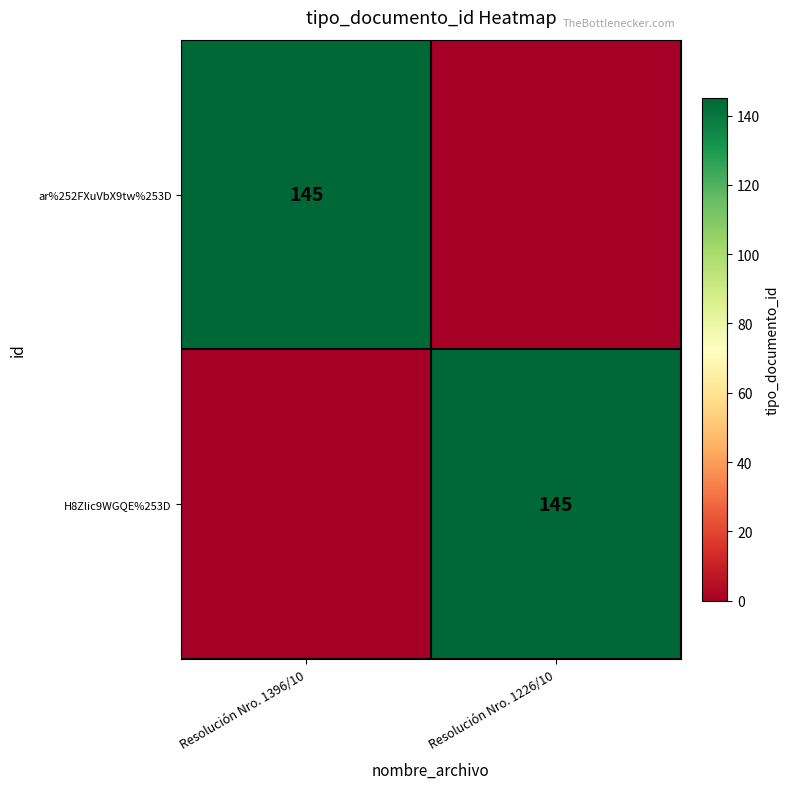

Is it true that H8Zlic9WGQE%253D equals 145 at Resolución Nro. 1226/10?

True